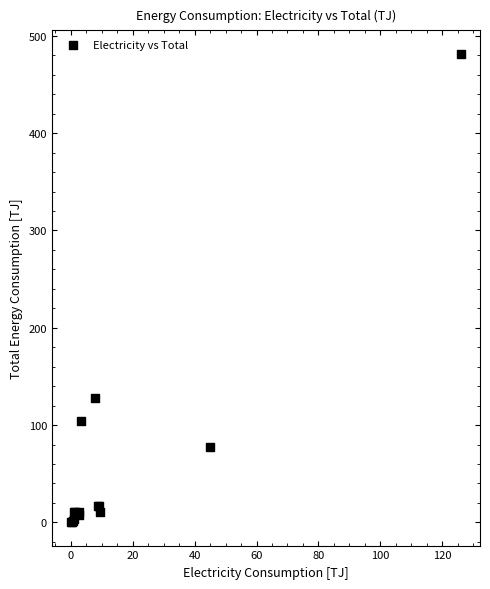

What Y value in the scatter plot is closest to 240?

127.8